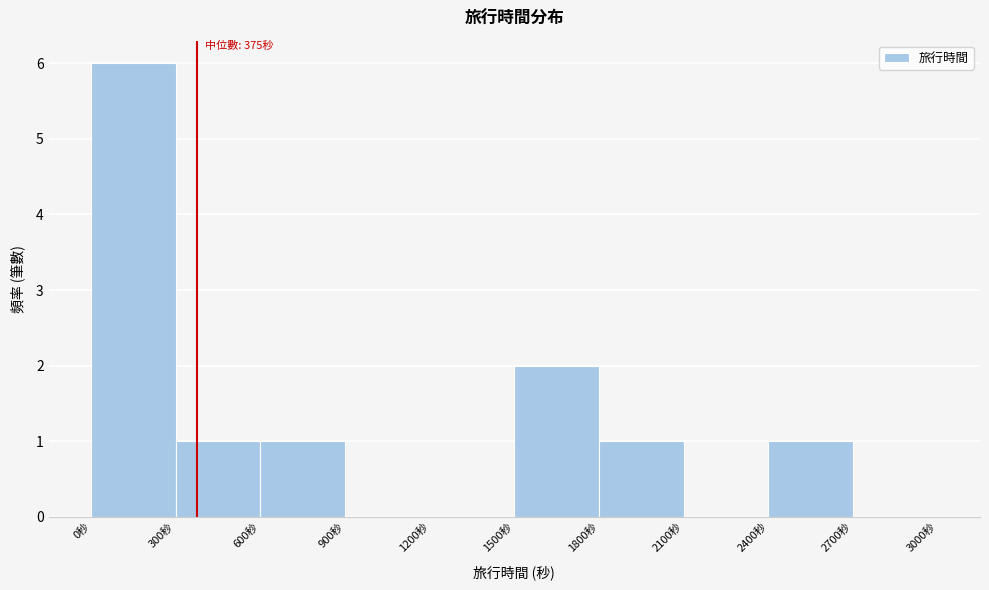

Which range on the x-axis has the tallest bar?

0 to 300